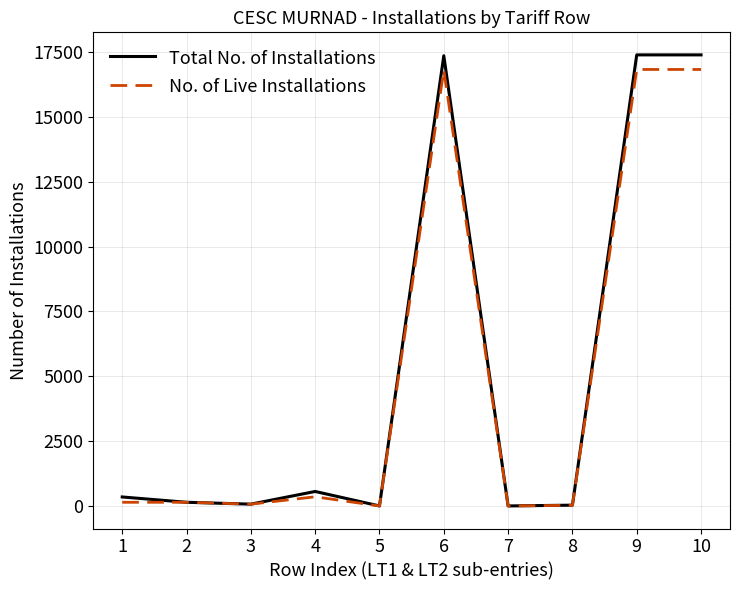

Is the value of Total No. of Installations at 1 greater than the value of No. of Live Installations at 9?

No